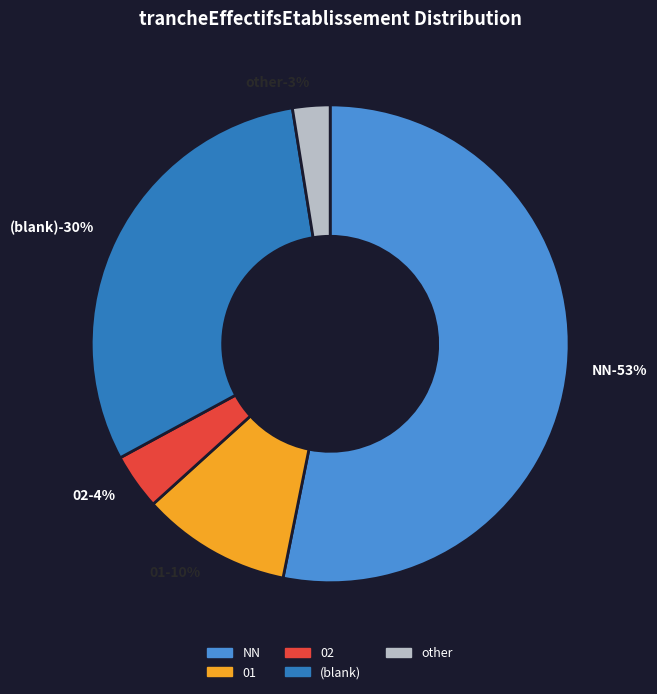

To the nearest percent, what is the difference between the NN and  slice percentages?

23%